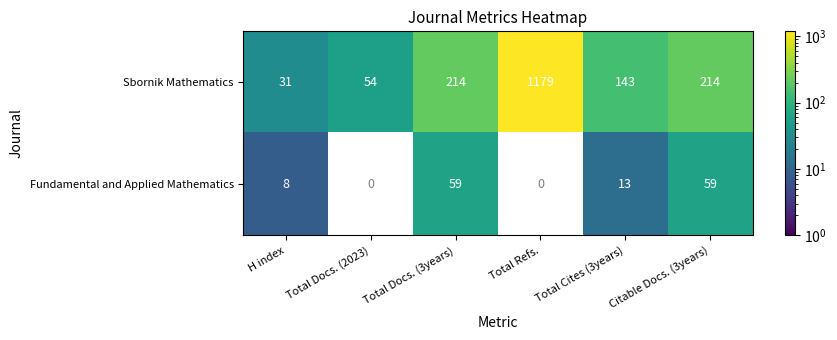

What is the approximate value of Sbornik Mathematics at Citable Docs. (3years)?

214